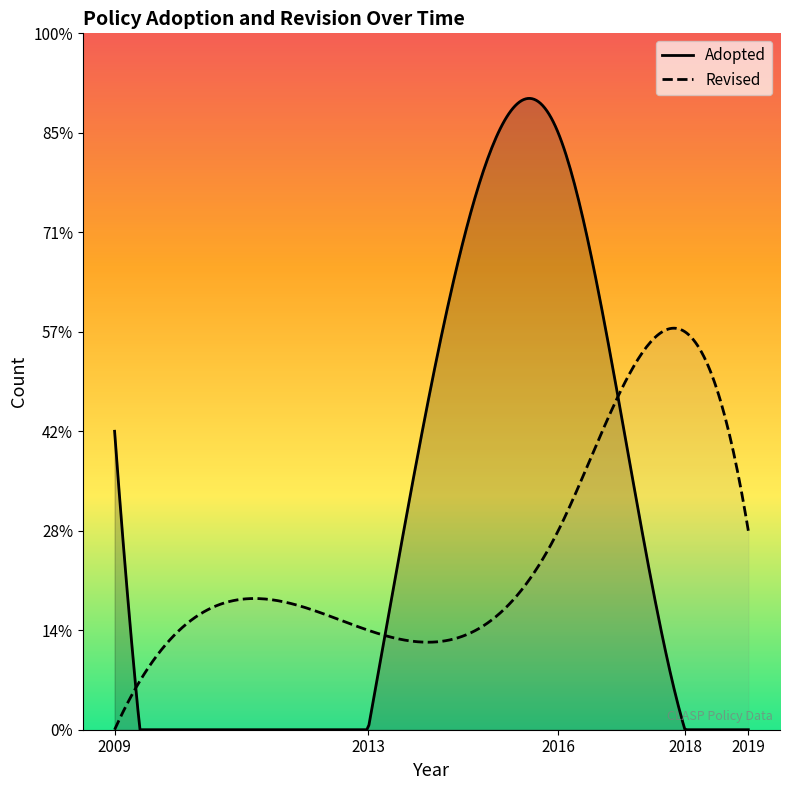

Which series has the largest total across all categories?

Revised